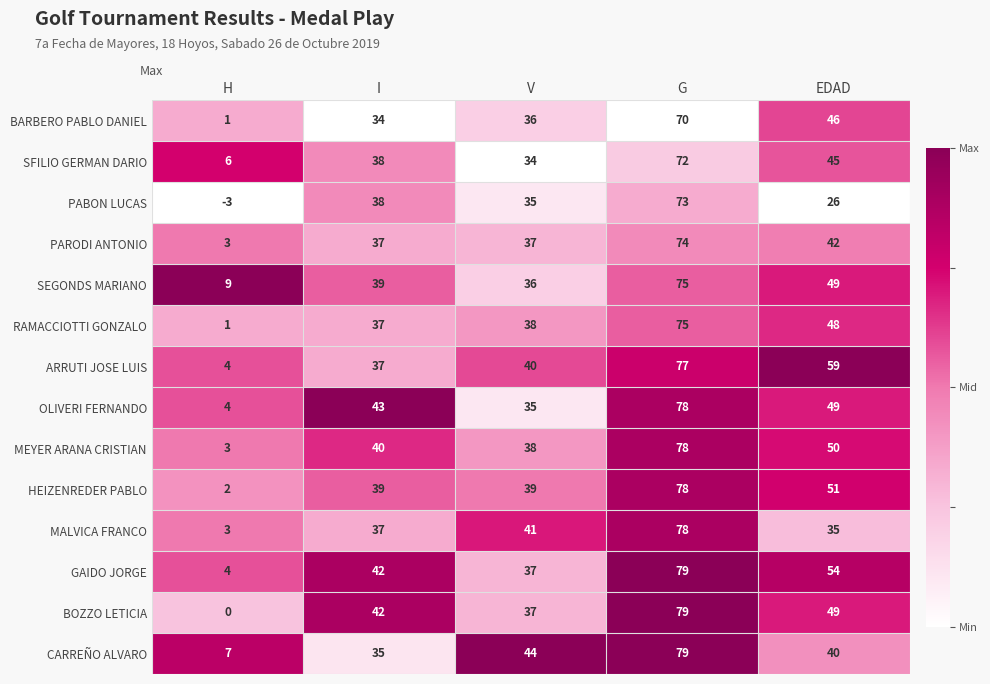

What is the difference between the maximum and second lowest values in the CARREÑO ALVARO series?

44